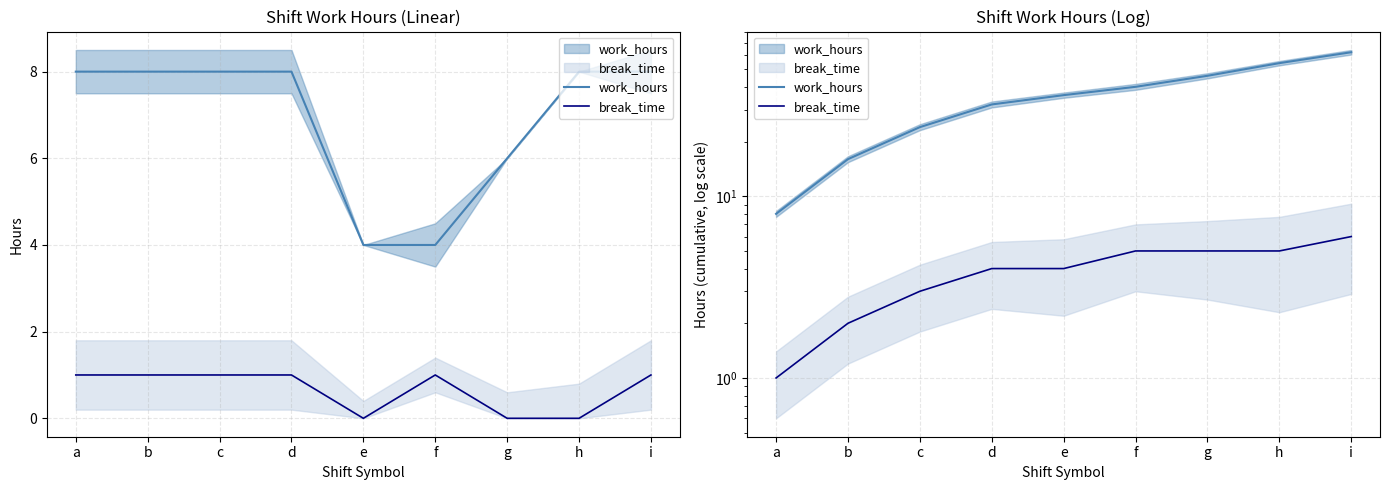

What is the value of the break_time point at the 5th from the left?

4.0